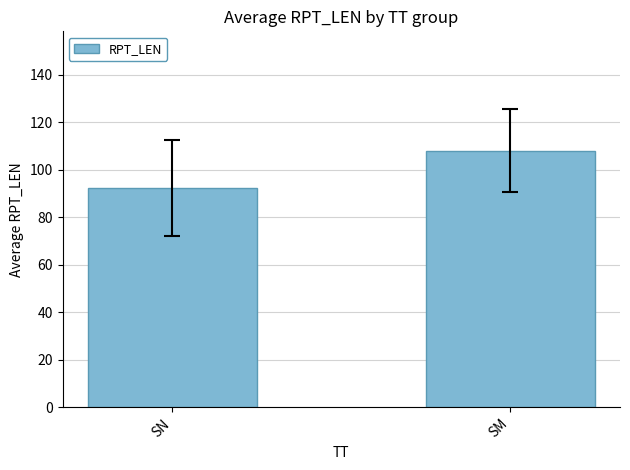

Approximately how many times larger is the value at SM compared to SN?

1.2